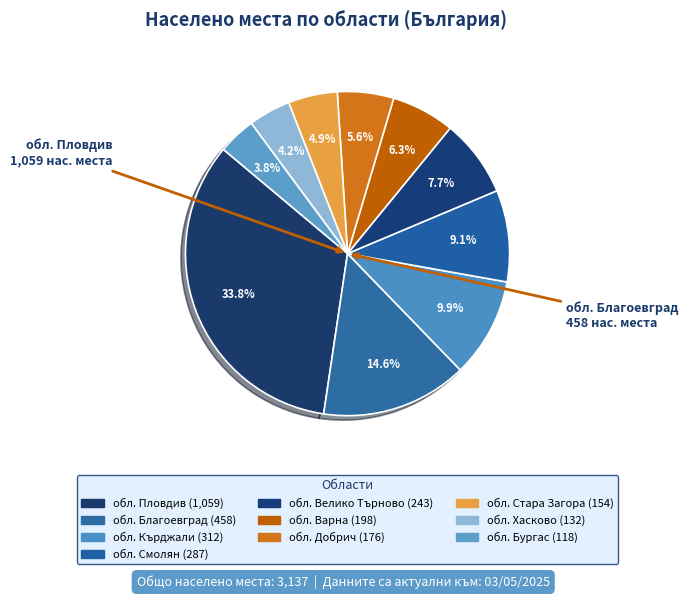

How many segments does this pie chart have?

10